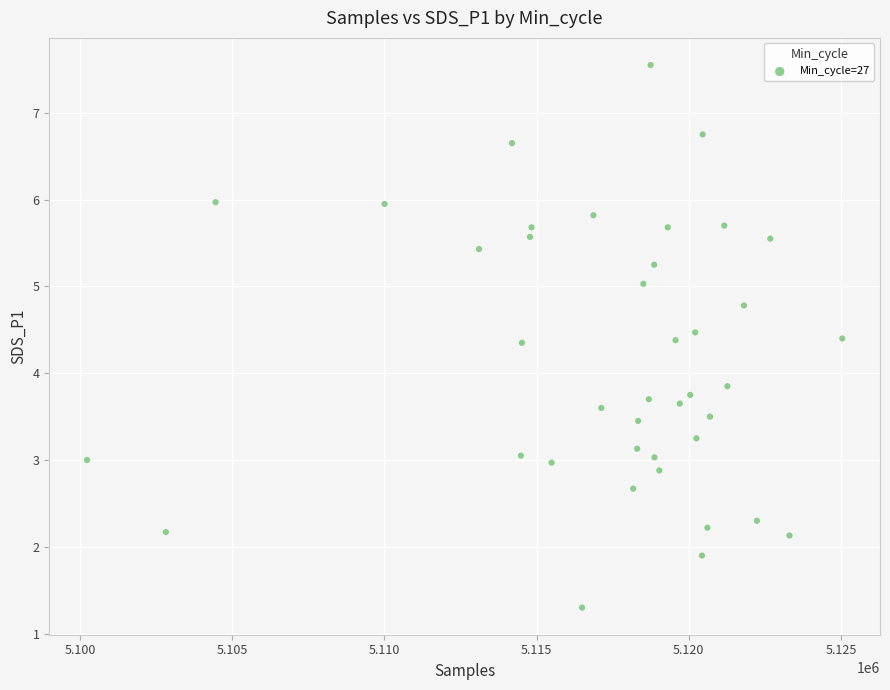

What Y value in the scatter plot is closest to 4?

3.9